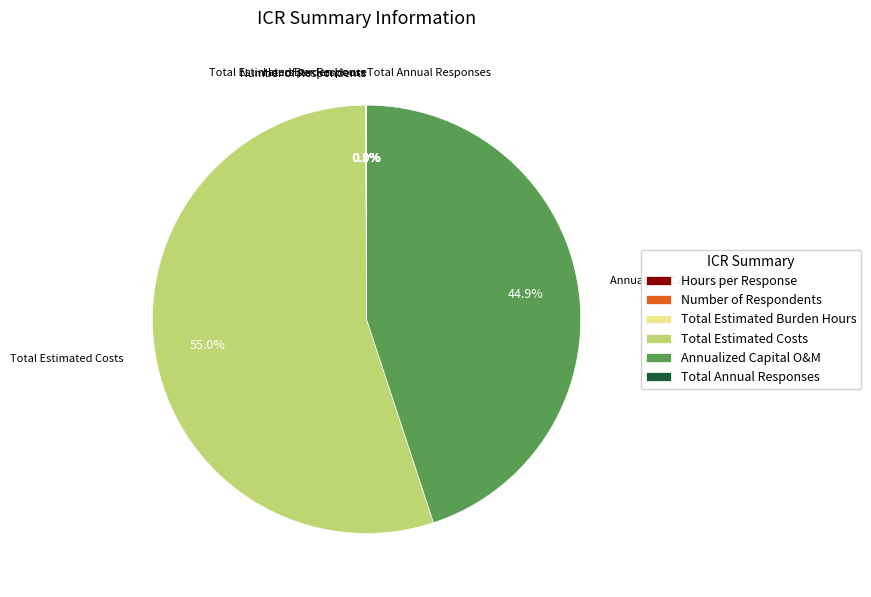

Which category accounts for the majority?

Total Estimated Costs